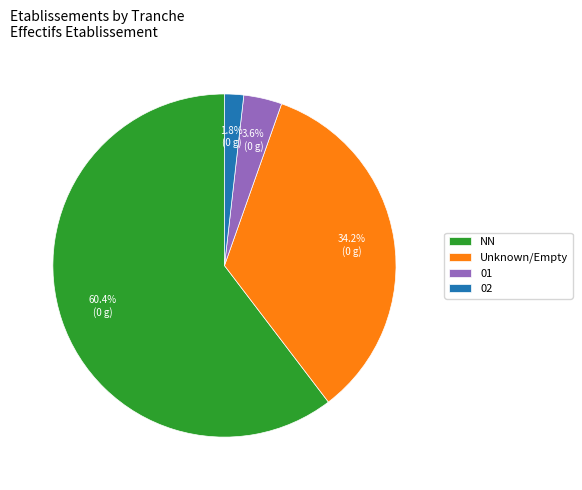

What percentage is NOT represented by NN?

39.6%